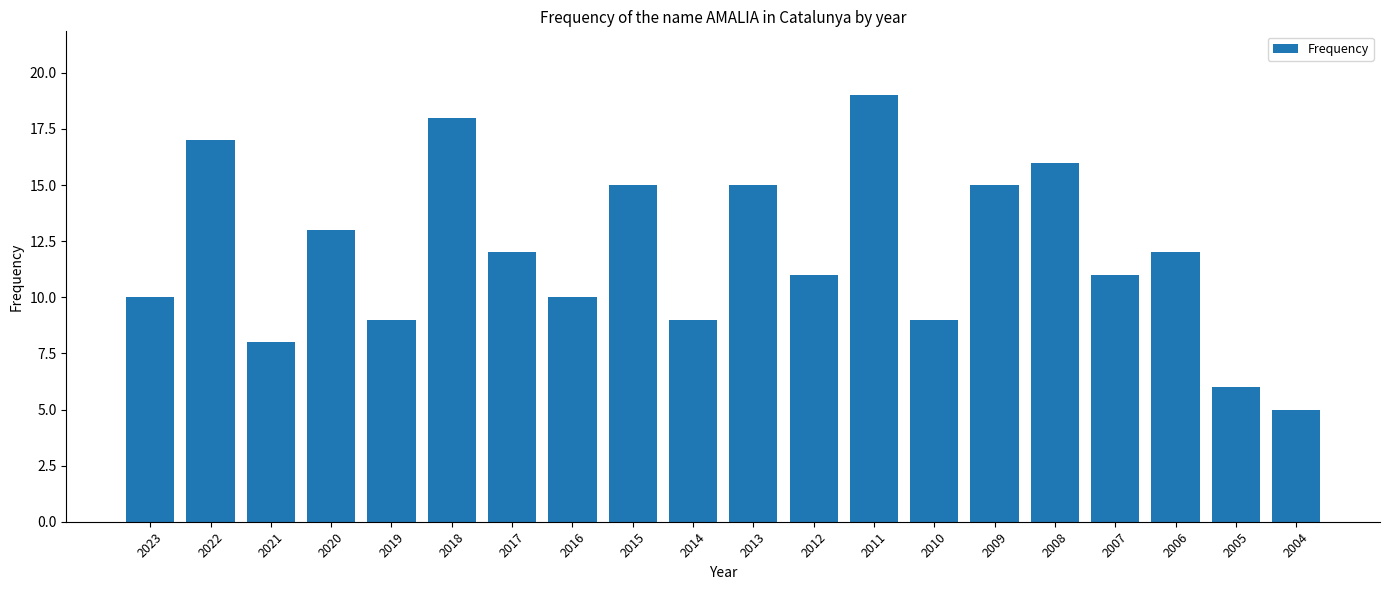

The value at 2023 is 10. True or false?

True